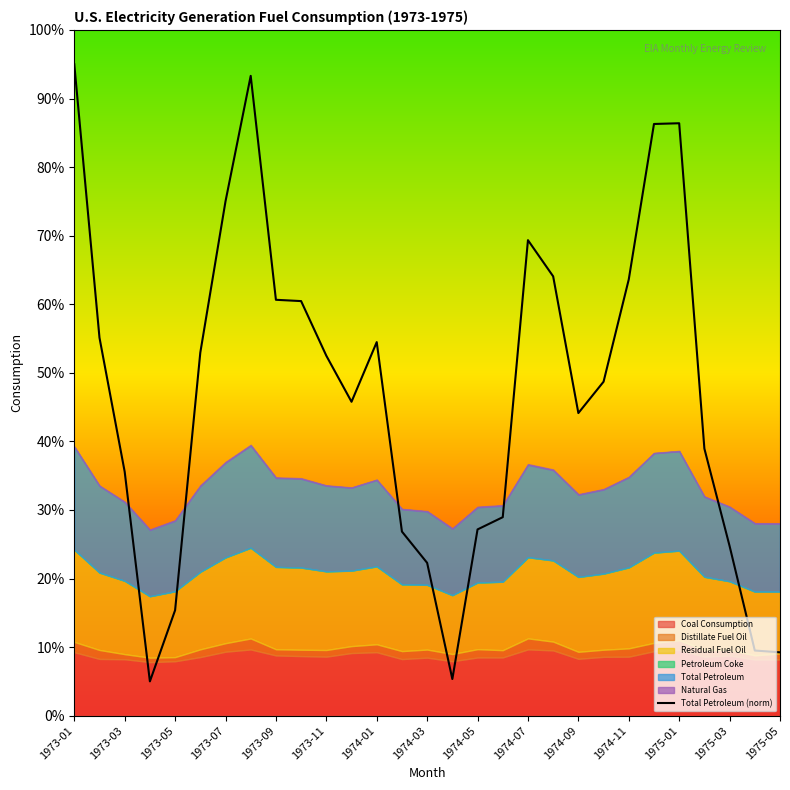

At which category does the chart reach its peak across all series?

1973-01